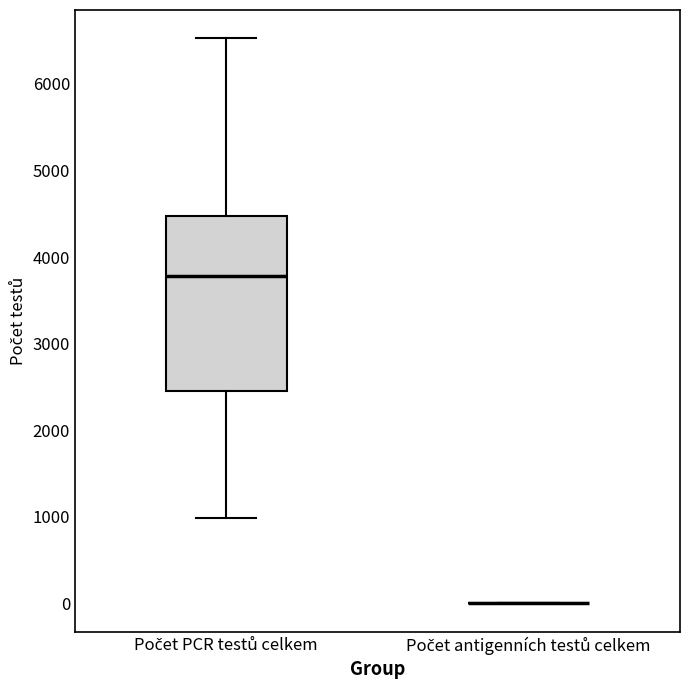

Comparing the boxes themselves (not the whiskers), which one is the tallest?

Počet PCR testů celkem